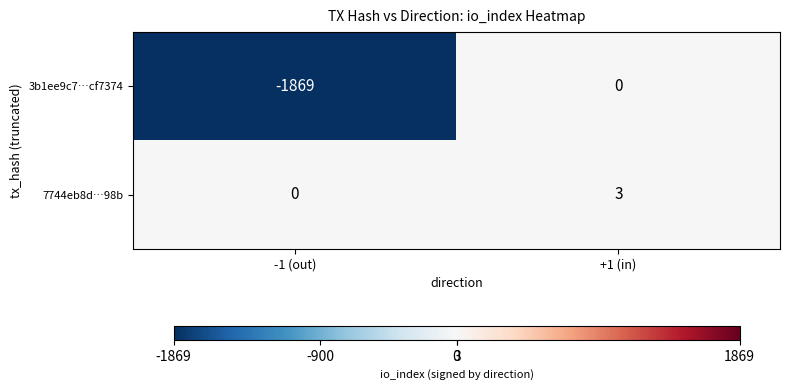

Where is 7744eb8d…98b nearest to the value 1?

-1 (out)